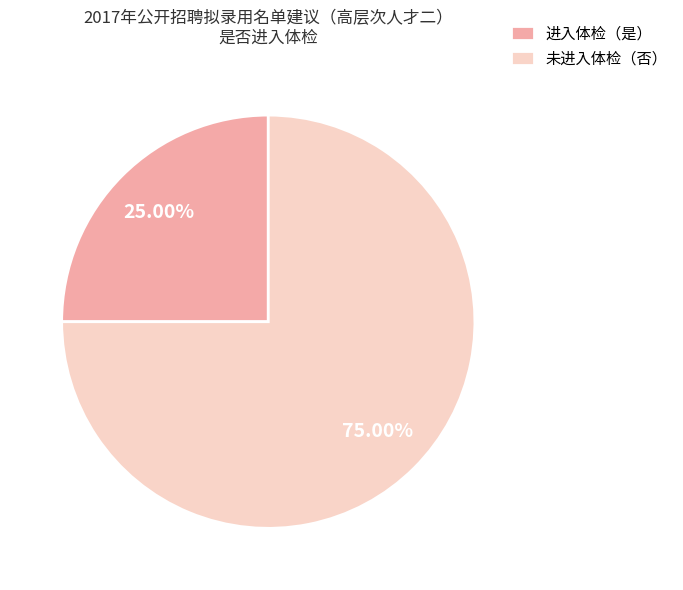

Between 进入体检（是） and 未进入体检（否）, which is larger?

未进入体检（否）